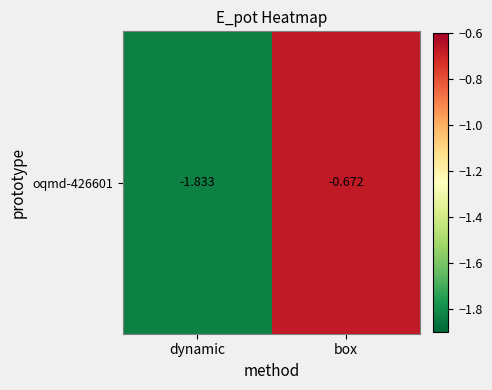

What is the difference between the values at box and dynamic?

1.2